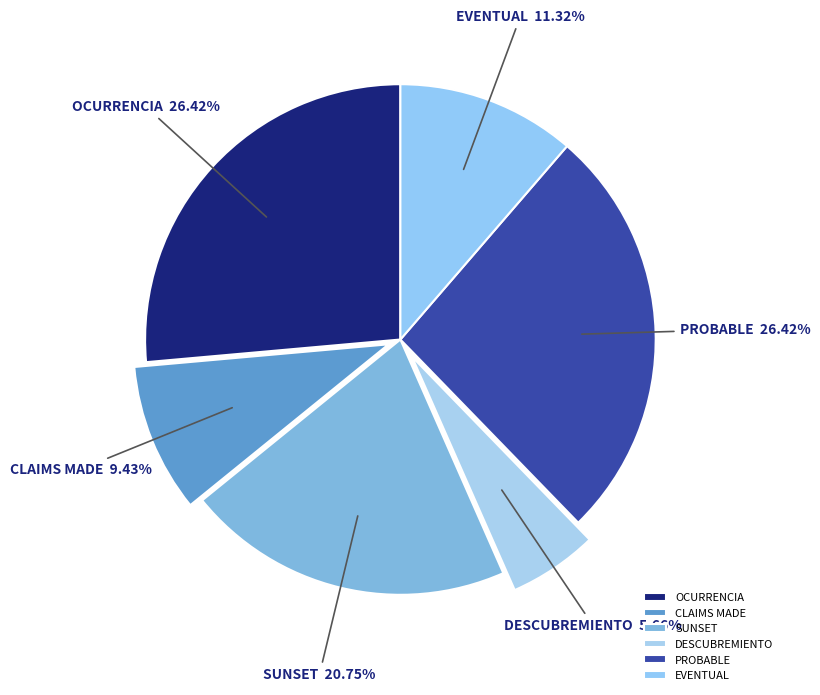

Does any single category account for the majority?

No